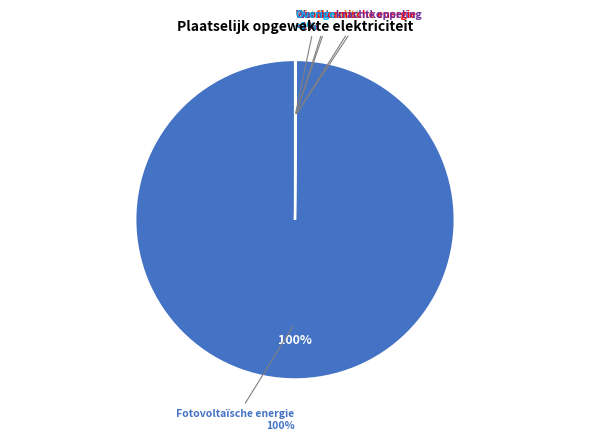

Count the number of slices in the pie.

6